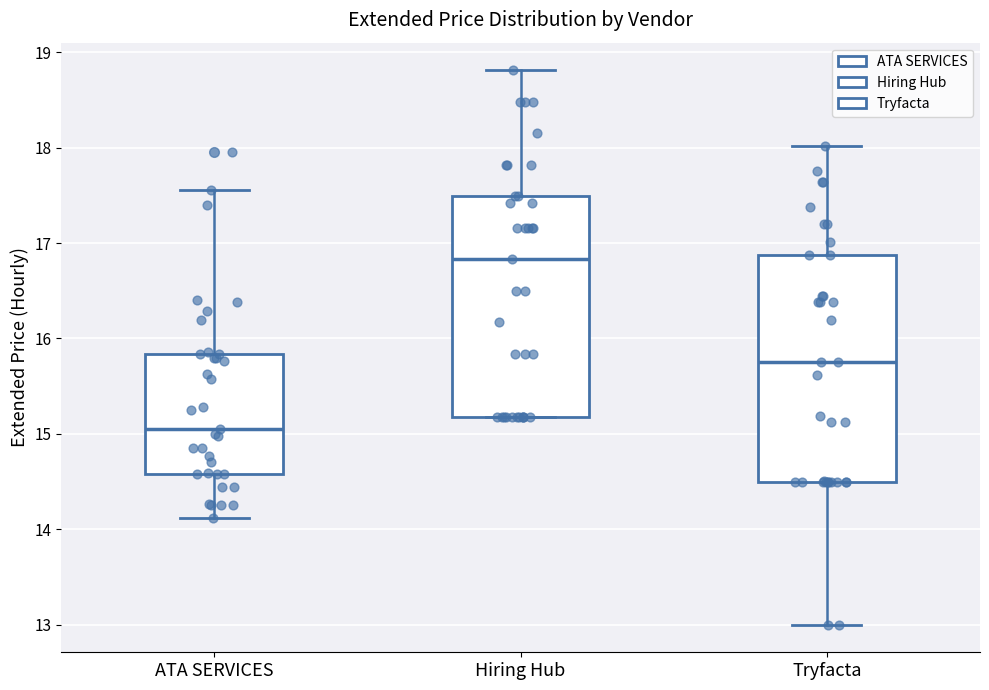

Reading left to right, read every box against the y-axis: the position of its median line, the range the box covers, and the ends of its whiskers. The values are not printed on the chart, so give them approximately, as read against the axis.

ATA SERVICES: median 15.1, box 14.6 to 15.8, whiskers 14.1 to 17.6
Hiring Hub: median 16.8, box 15.2 to 17.5, whiskers 15.2 to 18.8
Tryfacta: median 15.8, box 14.5 to 16.9, whiskers 13.0 to 18.0